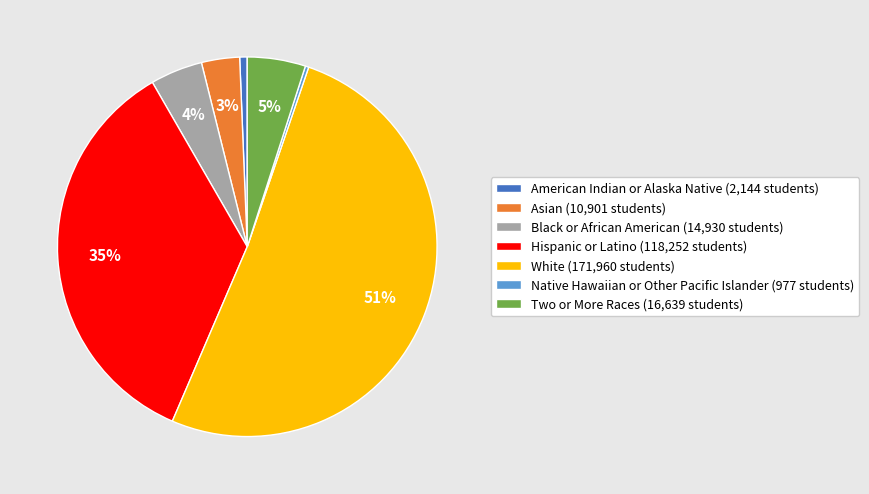

How many segments does this pie chart have?

7